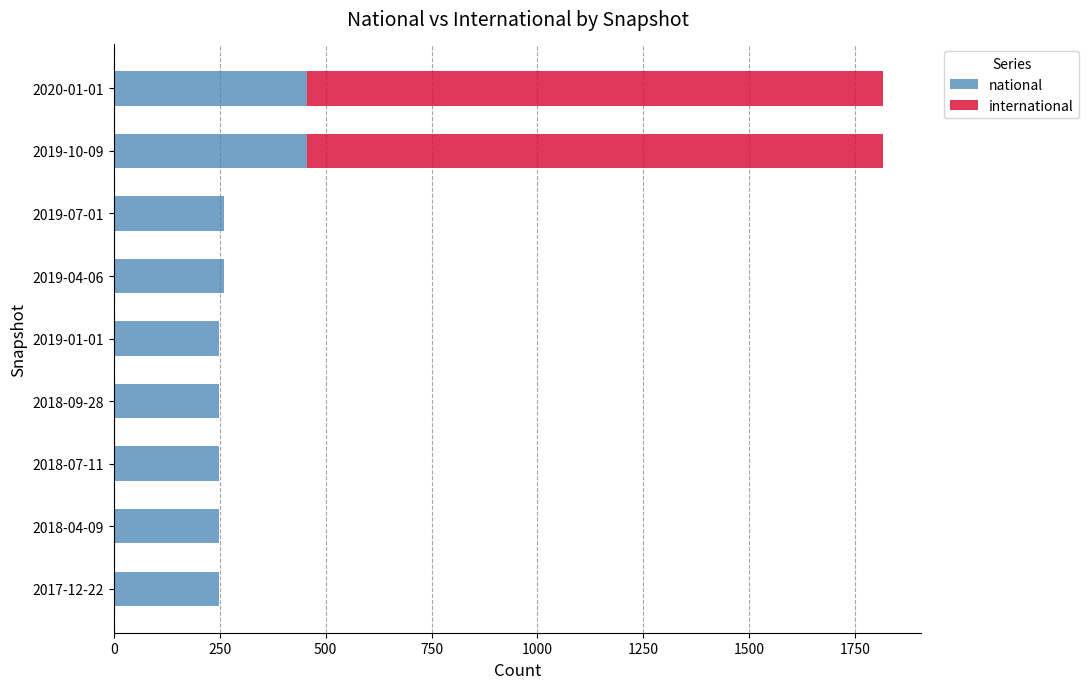

The value of national at 2019-04-06 is 260. True or false?

True